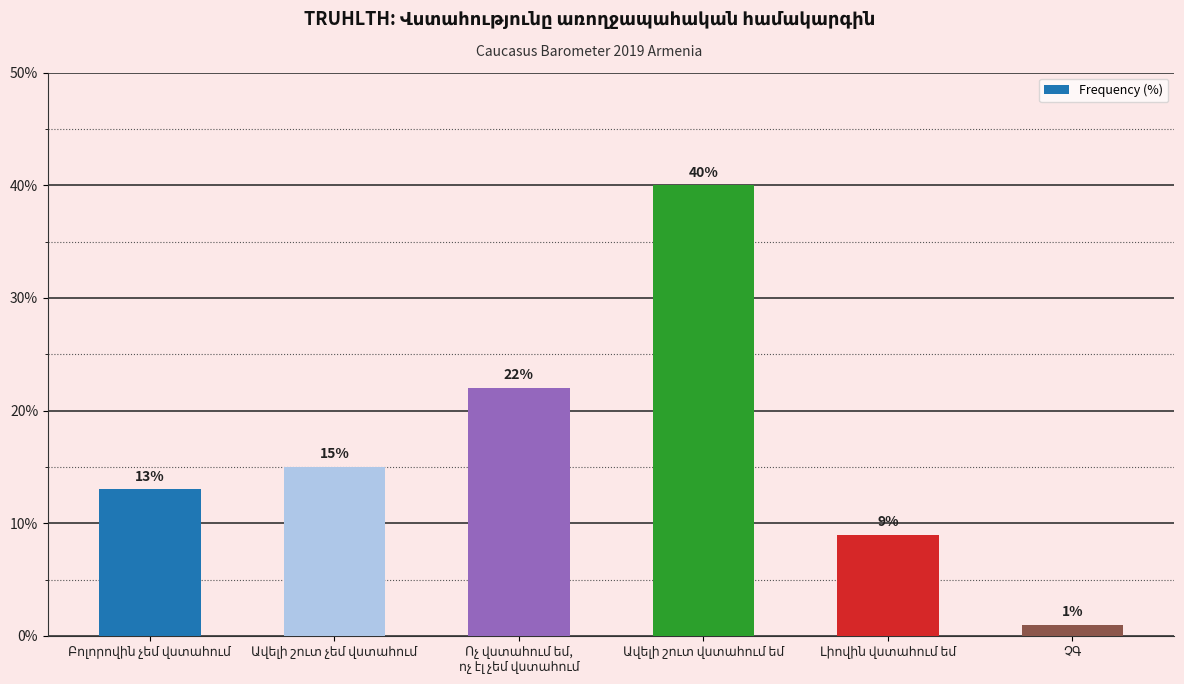

What is the difference between the second highest and second lowest values?

13